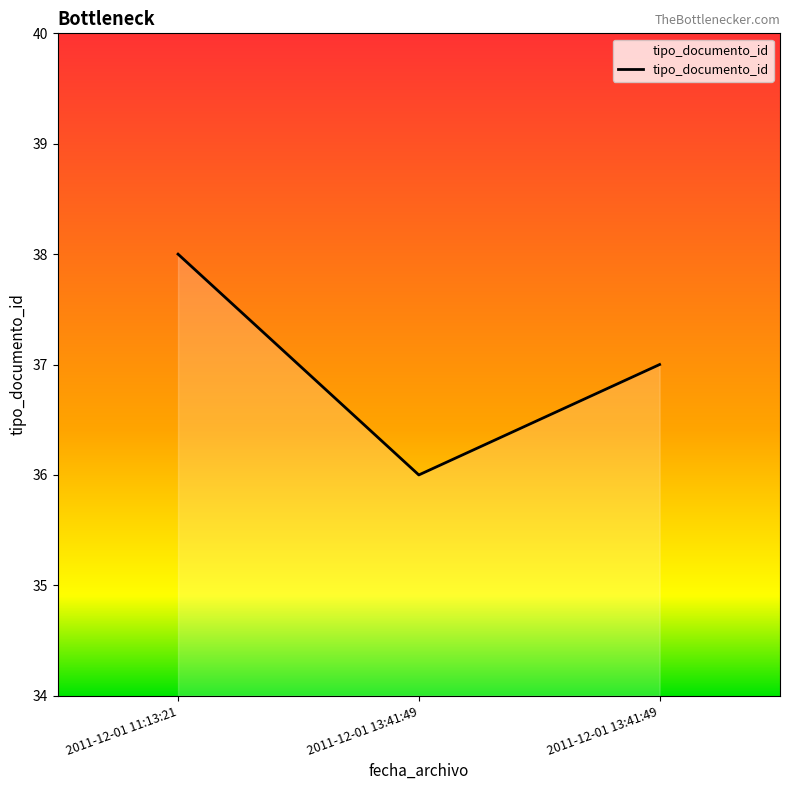

Reading right to left, what are all the values shown in this chart?

37	36	38